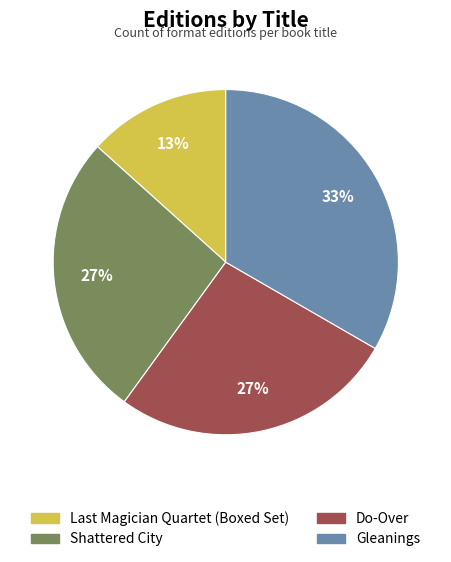

Which slice is the smallest?

Last Magician Quartet (Boxed Set)